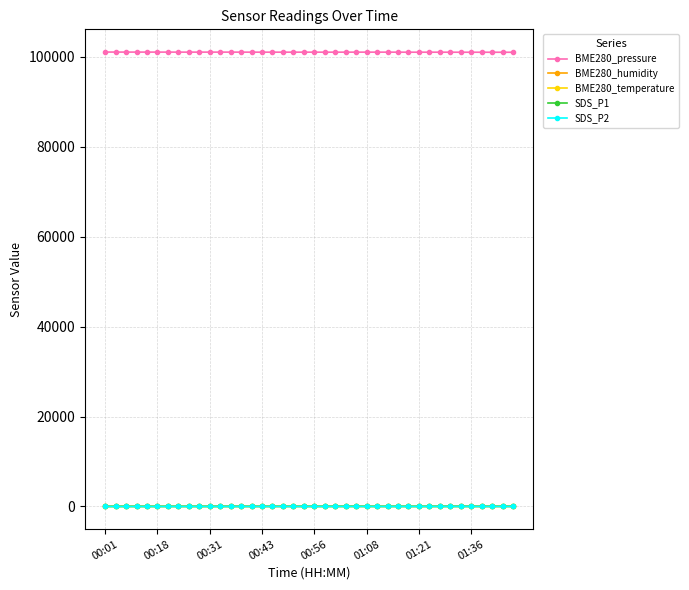

What is the greatest value displayed?

101020.6